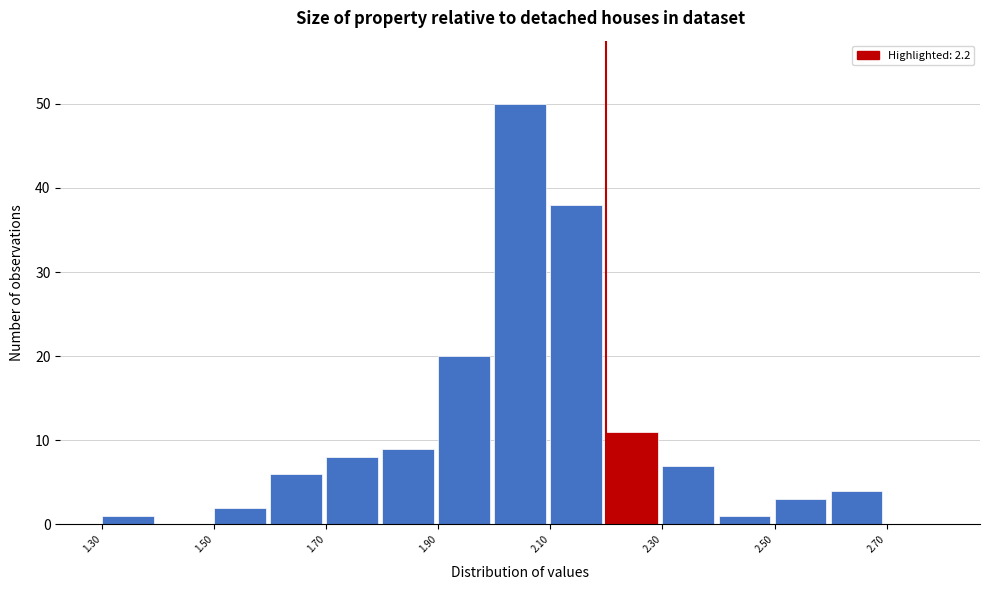

Reading left to right, list every bar in this chart as the range it spans on the x-axis followed by its height. The values are not printed on the chart, so give them approximately, as read against the axis.

1.3 to 1.4: 1
1.4 to 1.5: 0
1.5 to 1.6: 2
1.6 to 1.7: 6
1.7 to 1.8: 8
1.8 to 1.9: 9
1.9 to 2.0: 20
2.0 to 2.1: 50
2.1 to 2.2: 38
2.2 to 2.3: 11
2.3 to 2.4: 7
2.4 to 2.5: 1
2.5 to 2.6: 3
2.6 to 2.7: 4
2.7 to 2.8: 0